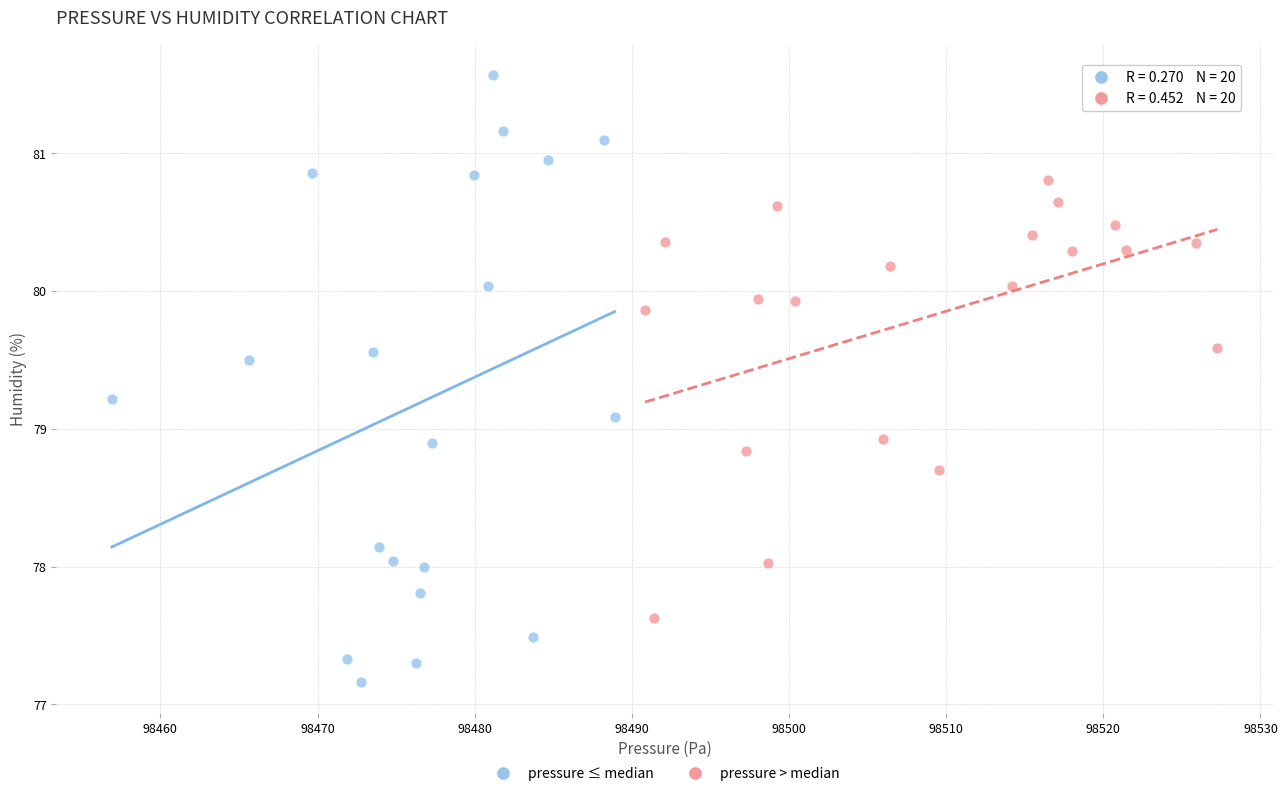

Which series reaches the minimum Y coordinate?

pressure ≤ median